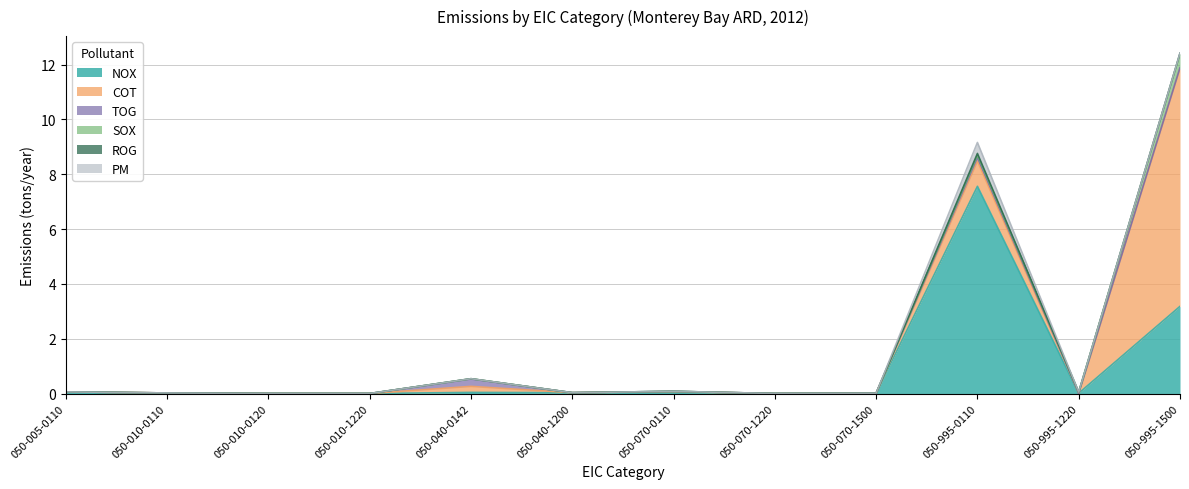

How many data points does each series have?

12